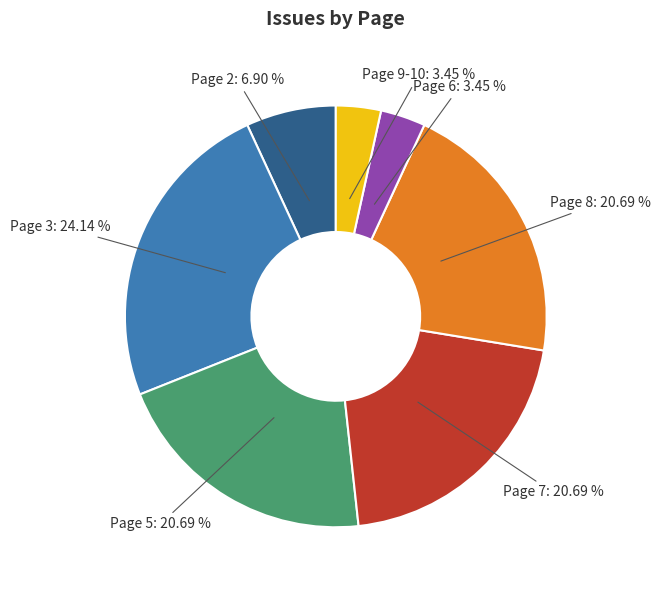

To the nearest percent, what is the difference between the largest and smallest slice percentages?

21%